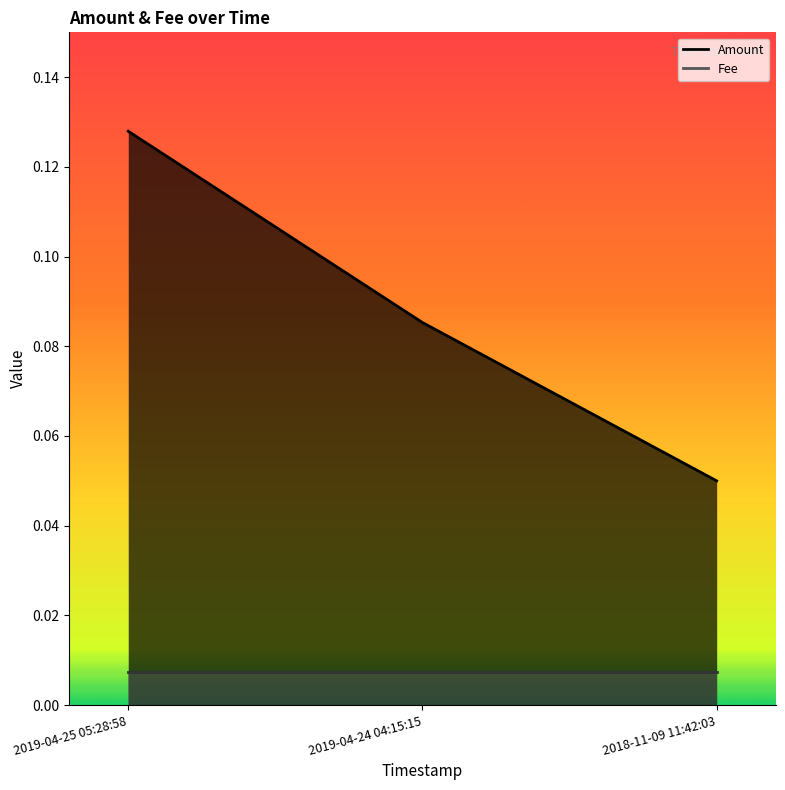

How many data points does each series have?

3